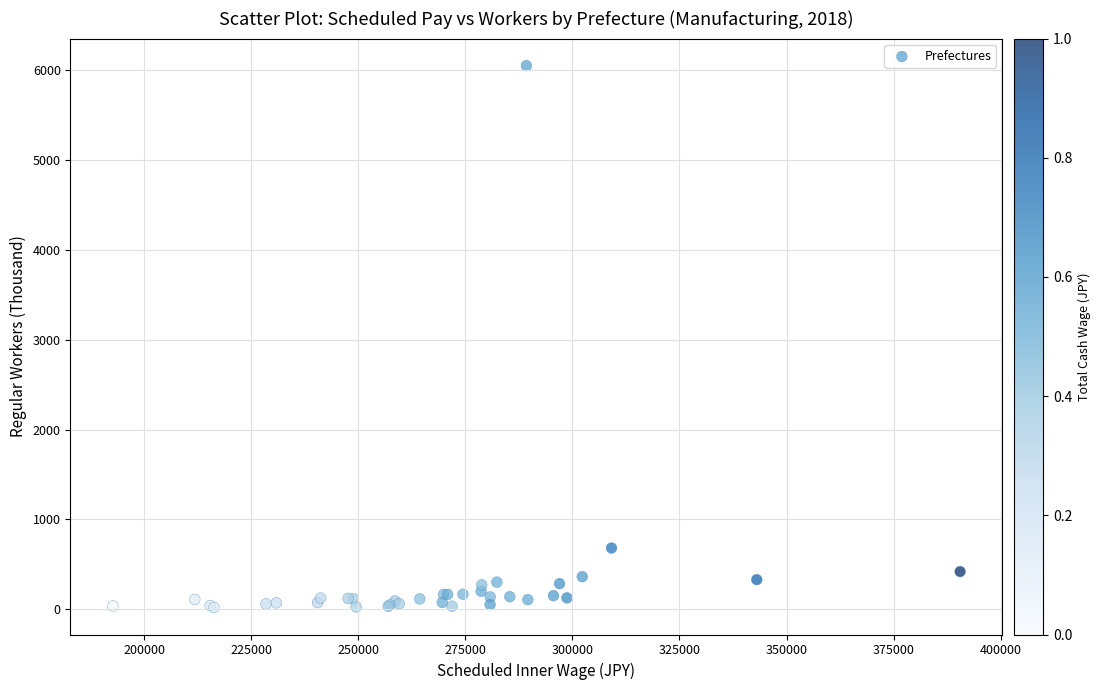

What Y value in the scatter plot is closest to 3034?

682.3